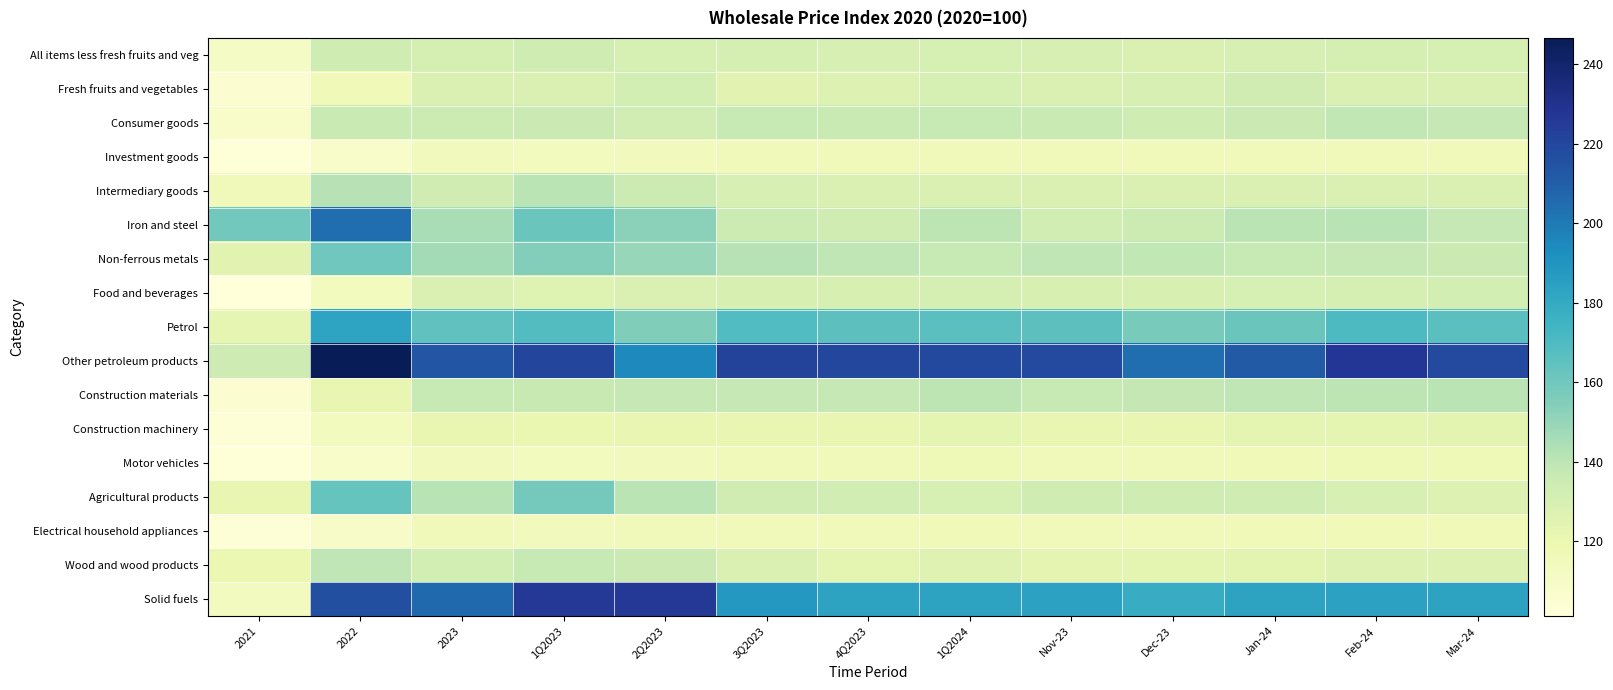

Between 2022 and 2023, which is larger?

2022